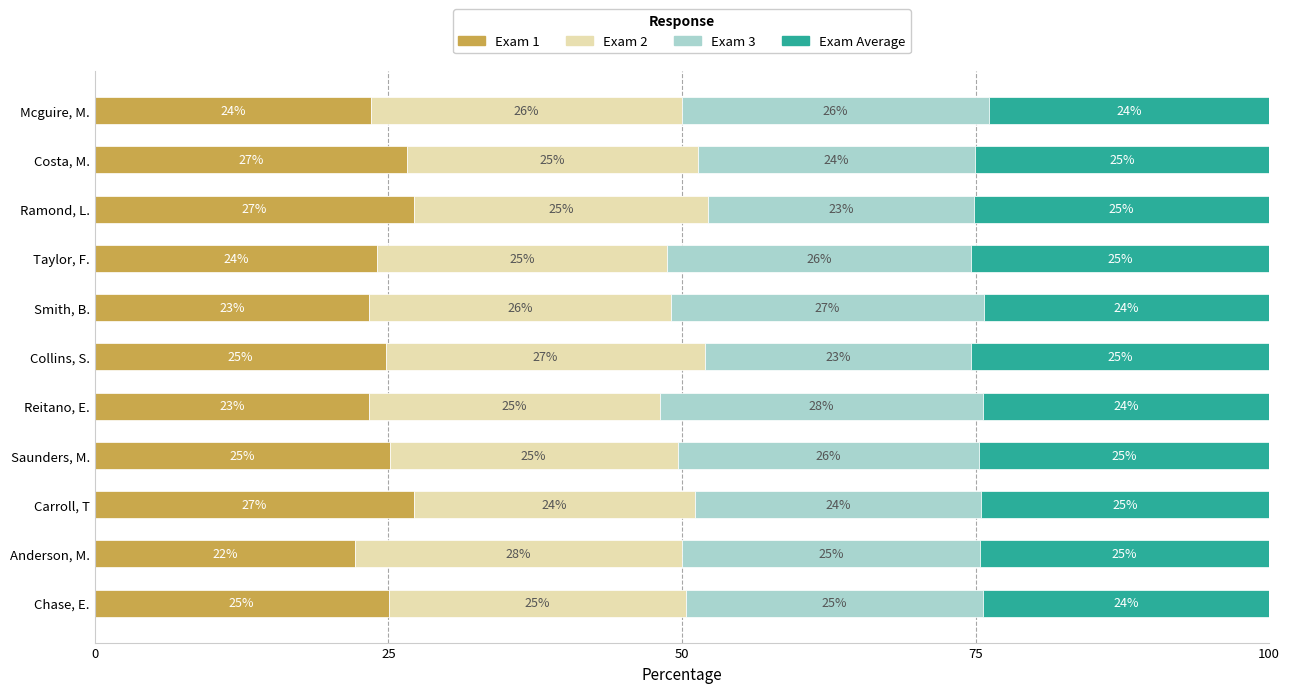

The Exam 1 series shows 36.8 at Collins, S.. True or false?

False